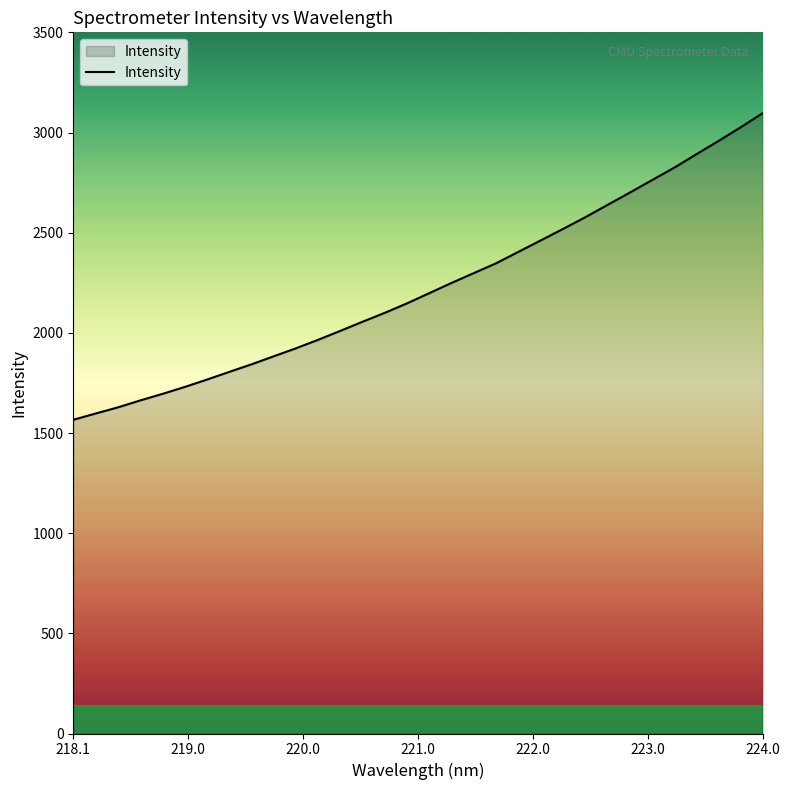

What is the minimum value shown in the chart?

1565.9